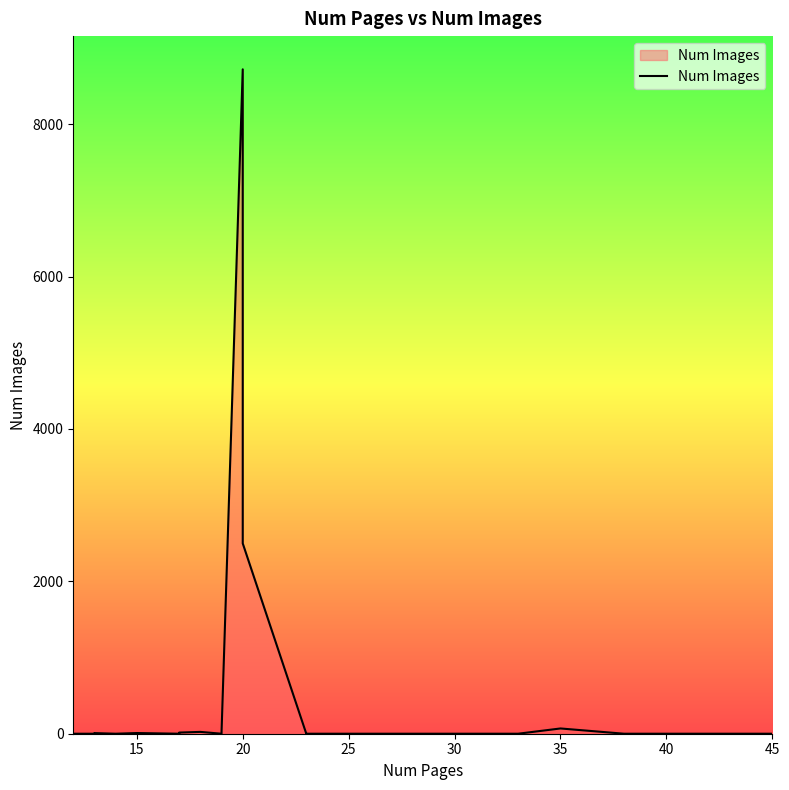

How many interior local peaks (higher than both neighbors) does the data have?

6